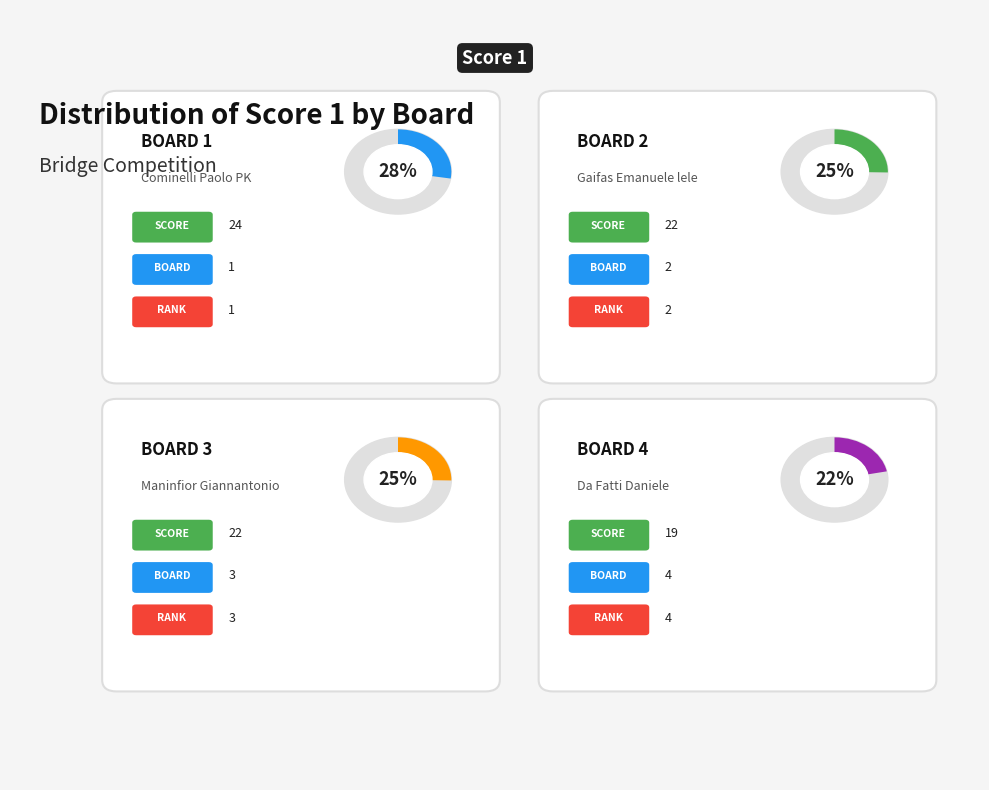

Does Board 4 account for over 50% of the chart?

No